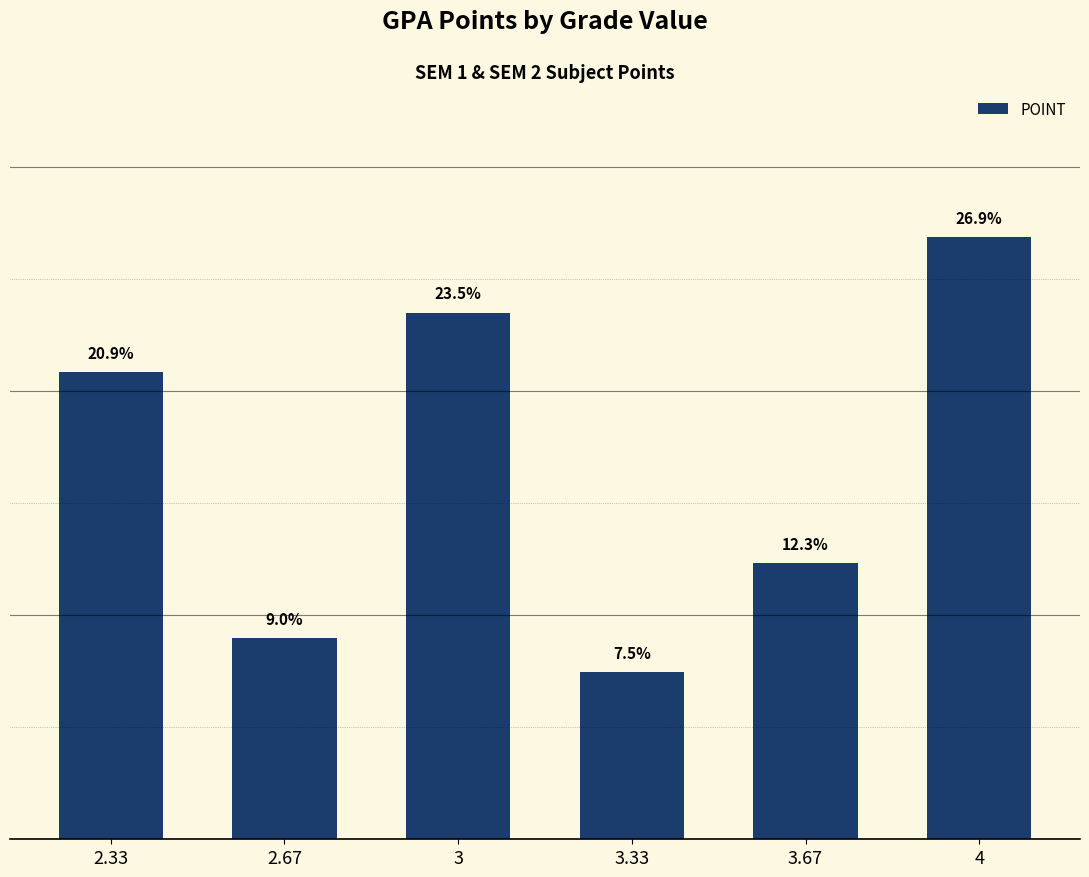

List the labels in order of value, largest first.

4, 3, 2.33, 3.67, 2.67, 3.33